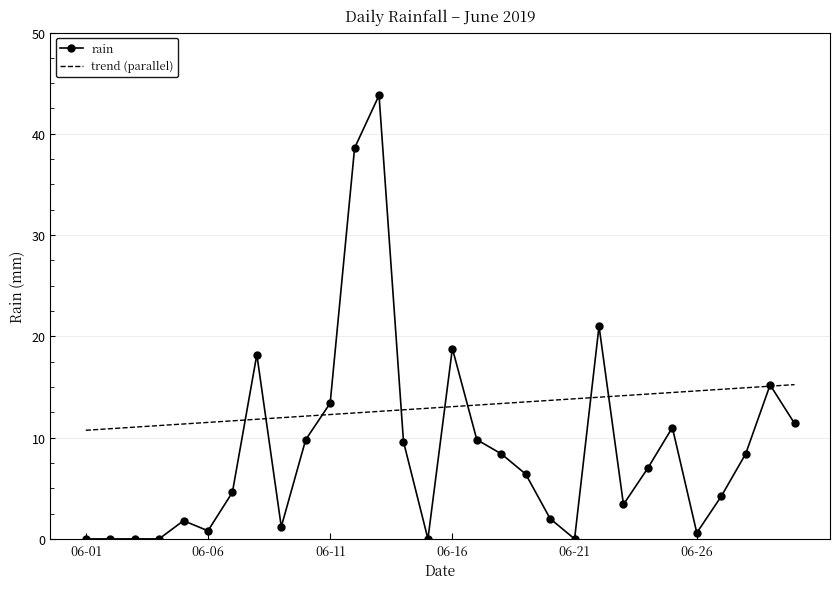

List the series in order of their peak value, lowest first.

trend (parallel), rain